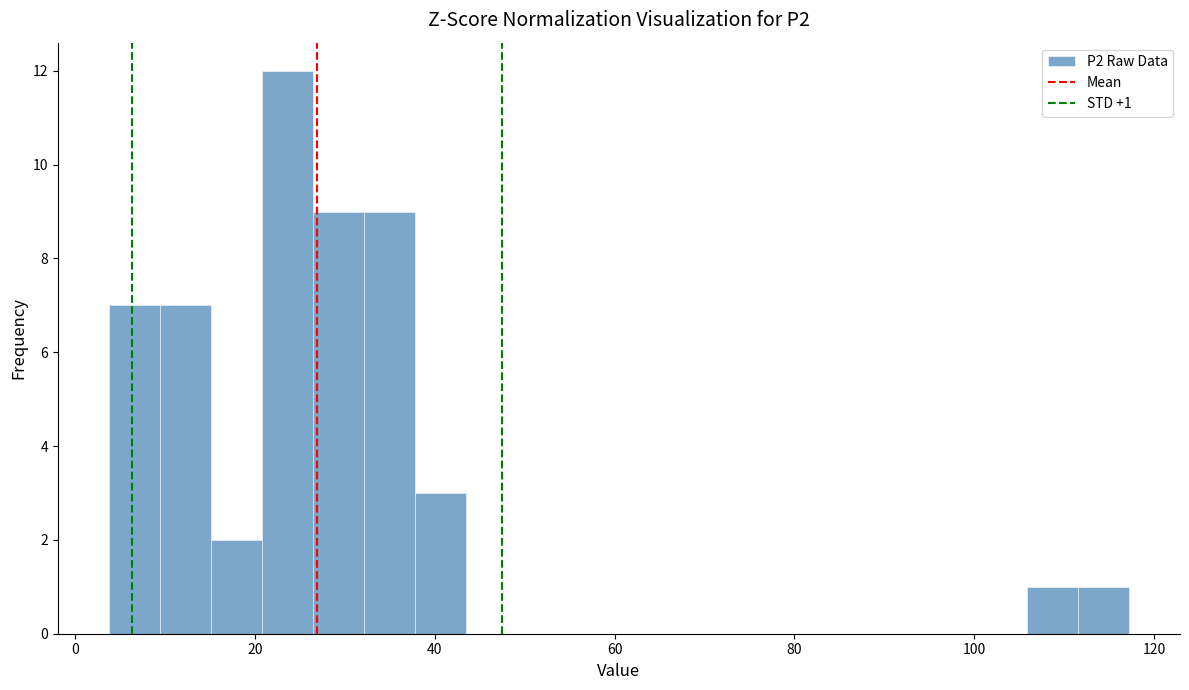

Around what value on the x-axis is the tallest bar? Give the approximate position of its centre, as read against the axis.

24